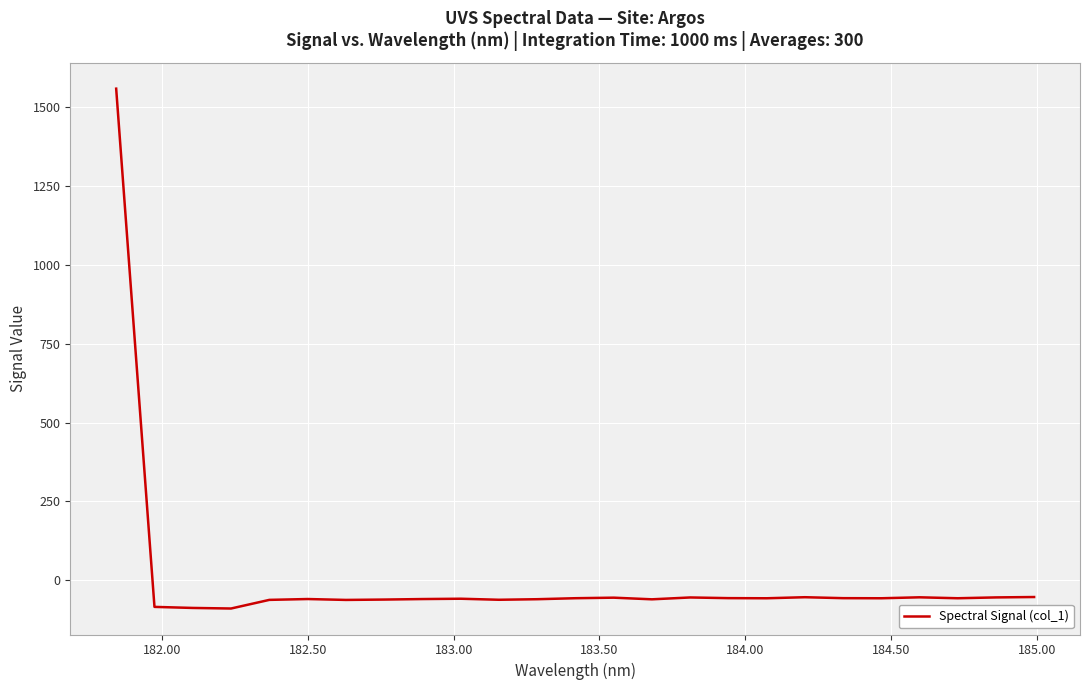

What is the minimum value shown in the chart?

-89.5